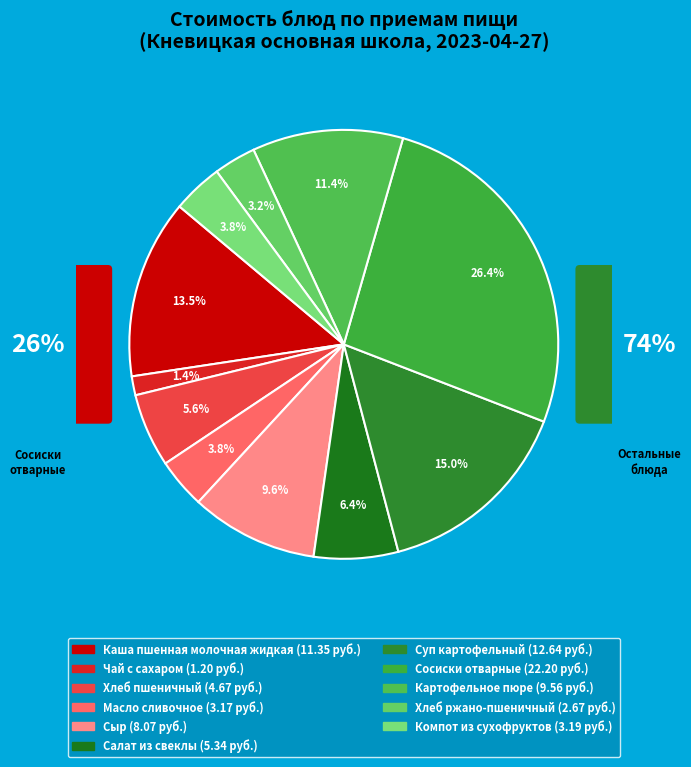

What is the largest slice in the pie chart?

Сосиски отварные